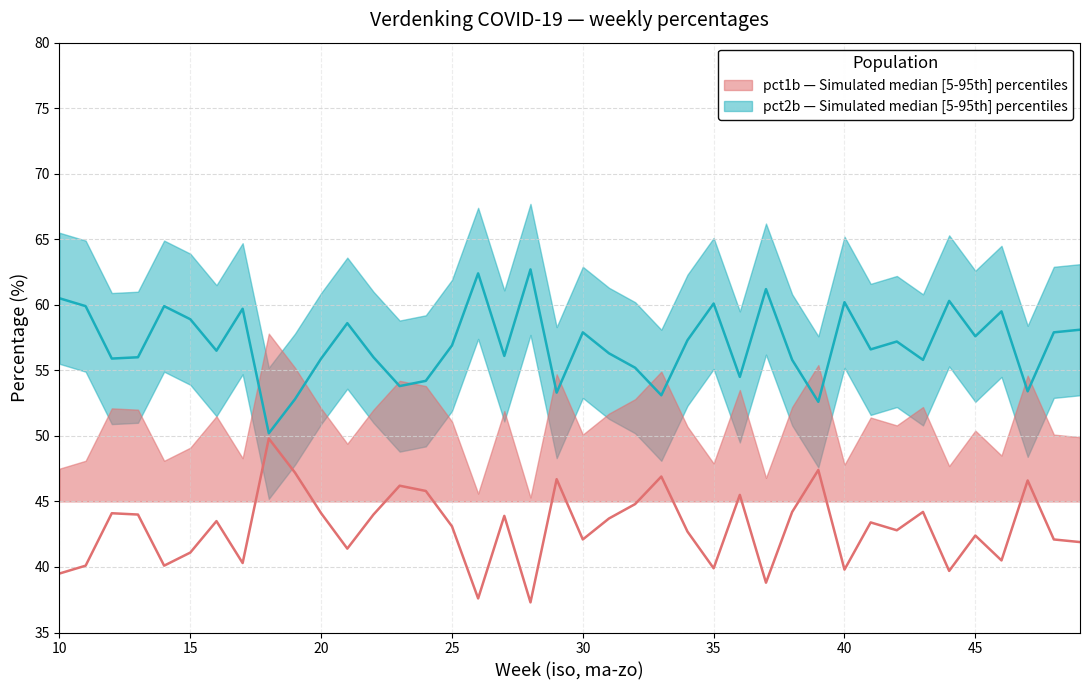

How many interior local valleys does the pct1b series have?

13